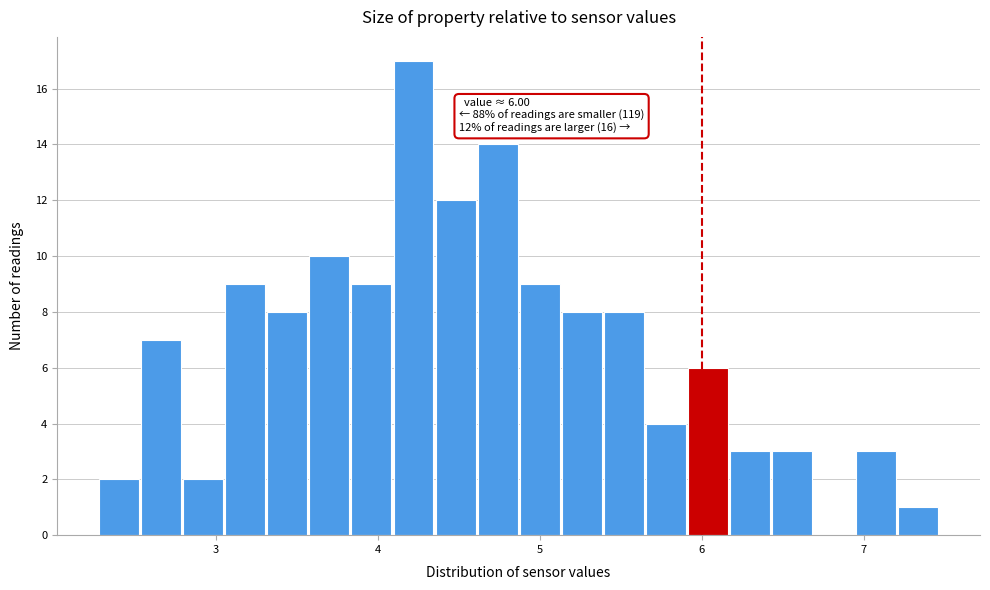

Read against the x-axis, roughly where is the centre of the tallest bar?

4.2